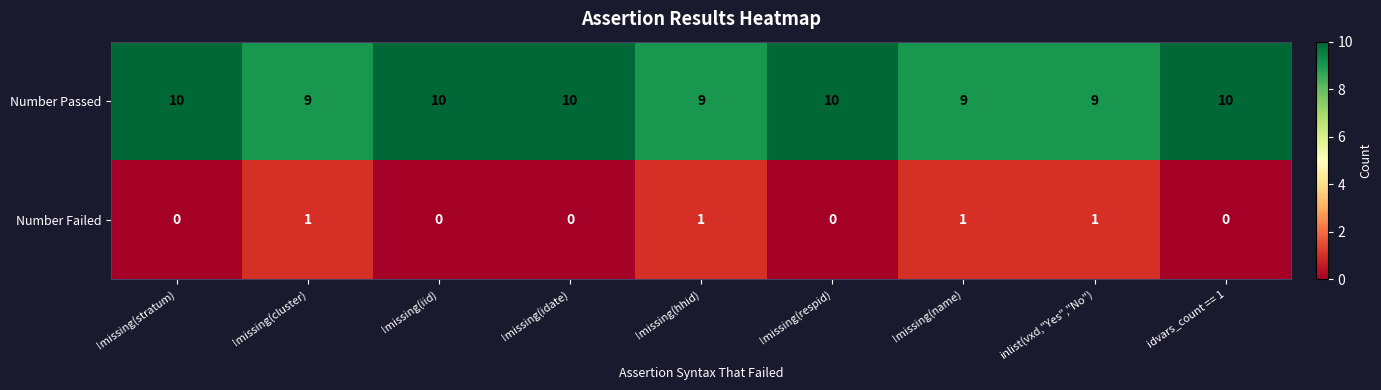

The value of Number Failed at !missing(idate) is 0. True or false?

True